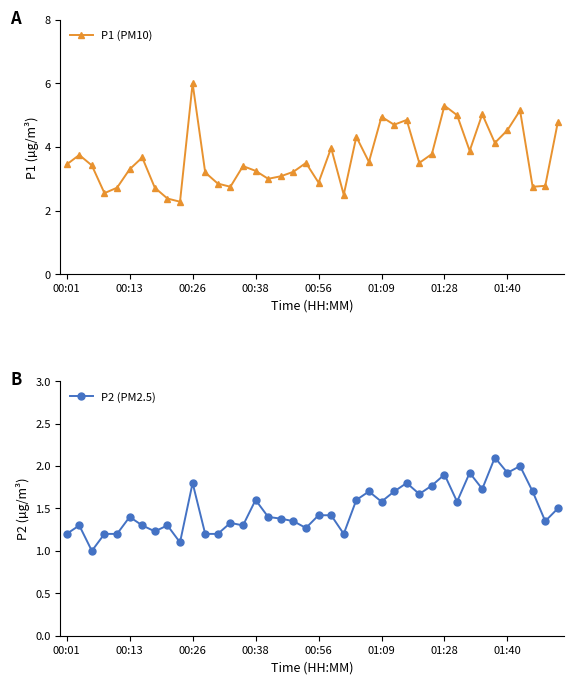

Which series changed the most between 8 and 36?

P1 (PM10)